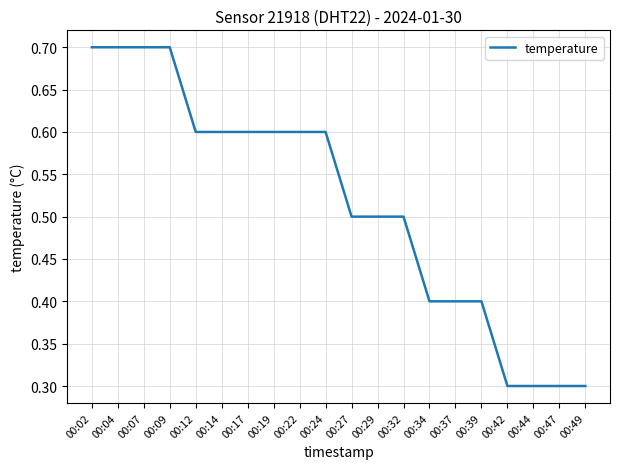

What is the difference between the maximum and minimum values?

0.4